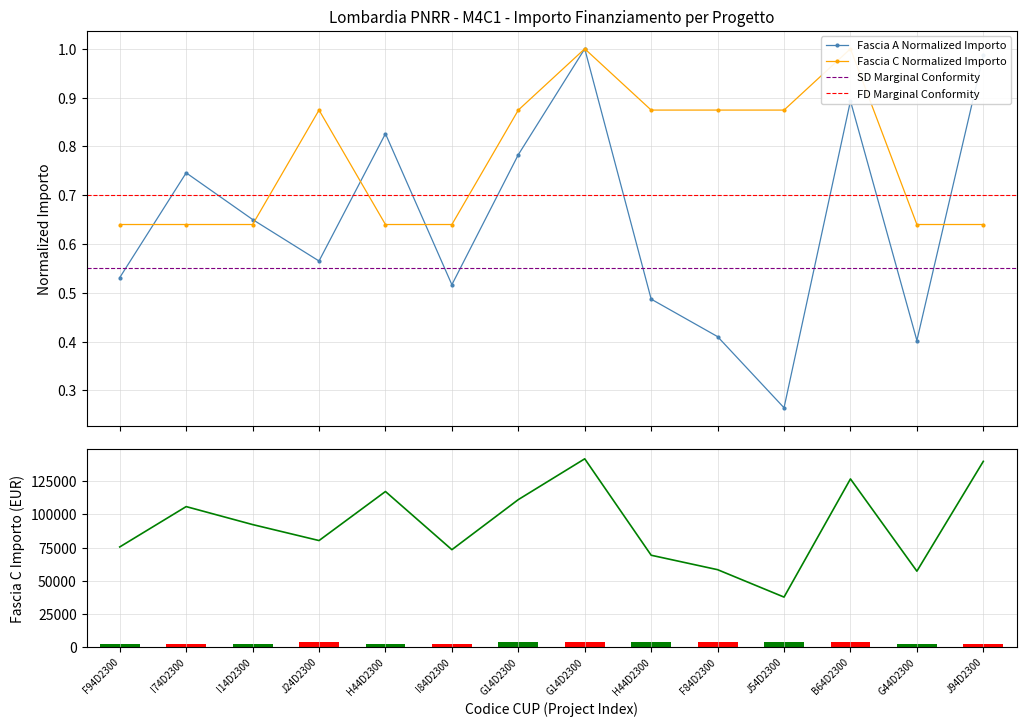

Reading left to right, extract all data points from this chart.

Fascia A: 0.5	0.7	0.7	0.6	0.8	0.5	0.8	1.0	0.5	0.4	0.3	0.9	0.4	1.0
Fascia C: 0.6	0.6	0.6	0.9	0.6	0.6	0.9	1.0	0.9	0.9	0.9	1.0	0.6	0.6